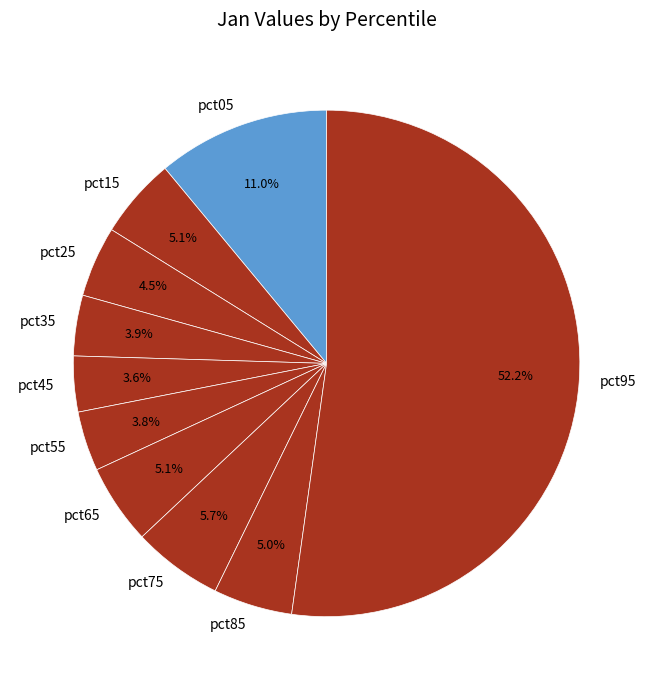

Is there any slice that represents more than half of the pie?

Yes